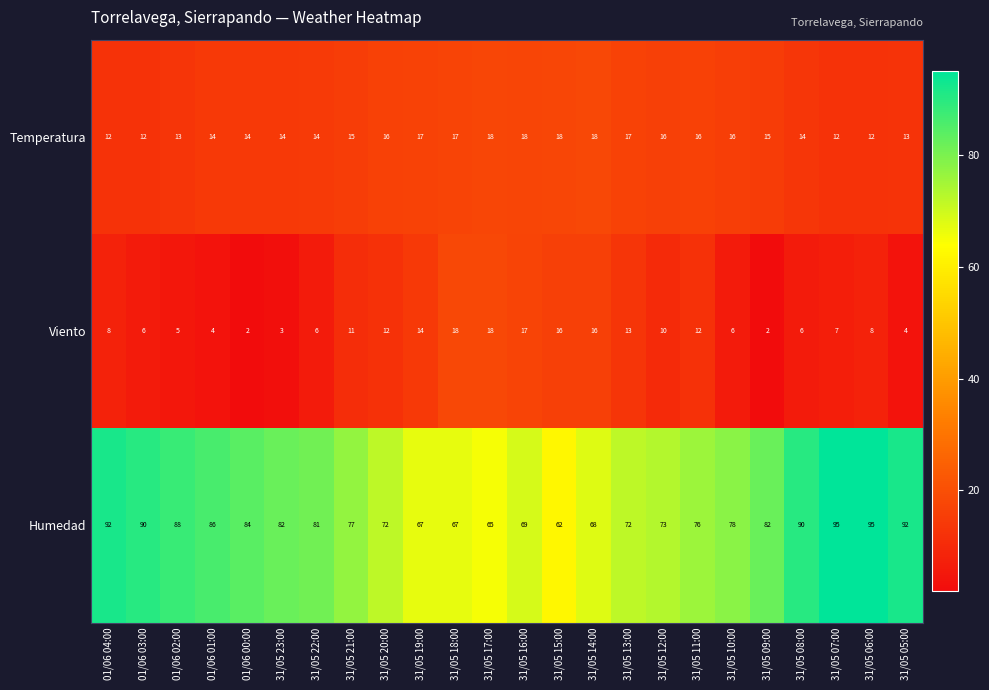

At which category is the sum across all series the highest?

31/05 06:00